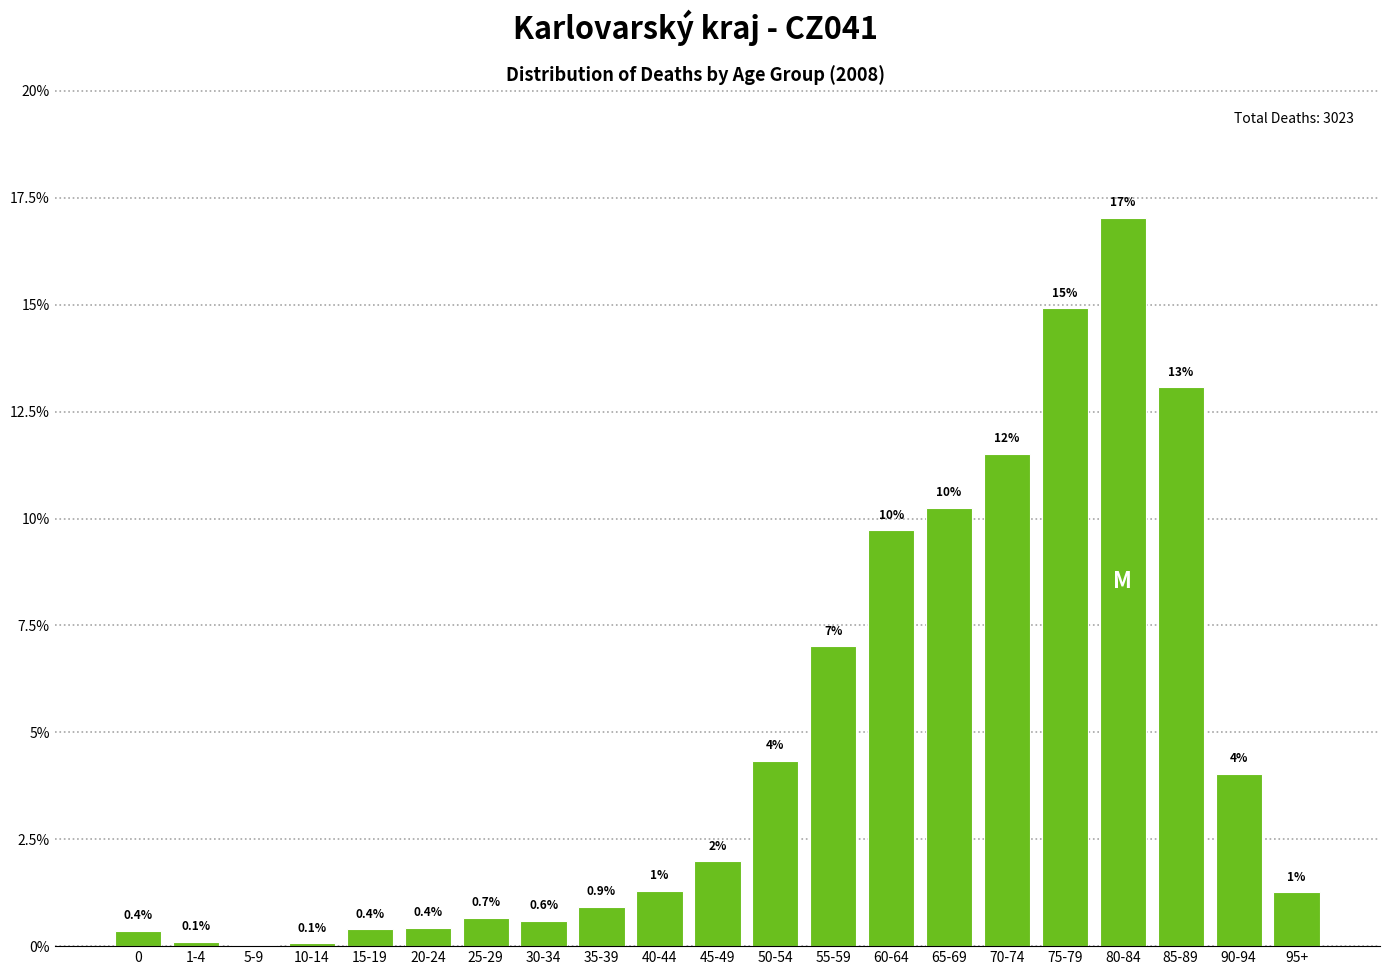

Which has a higher value, 55-59 or 15-19?

55-59